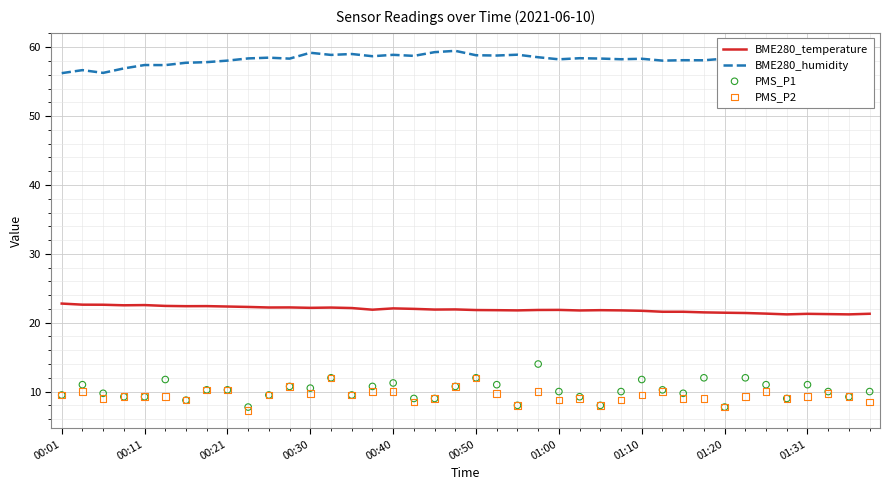

At how many categories does at least one series exceed 38?

40